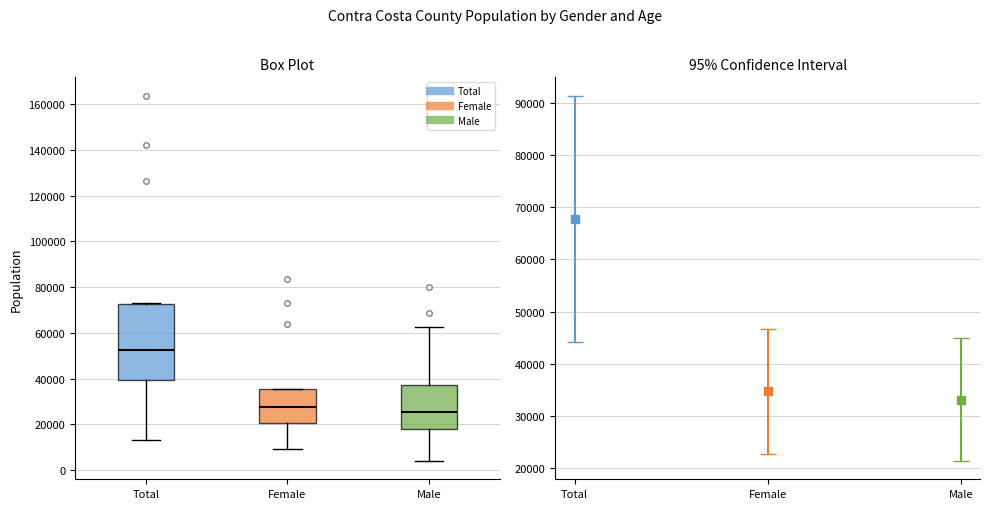

Where does the lower whisker of the box for Male end on the y-axis? The values are not printed on the chart, so give them approximately, as read against the axis.

4000